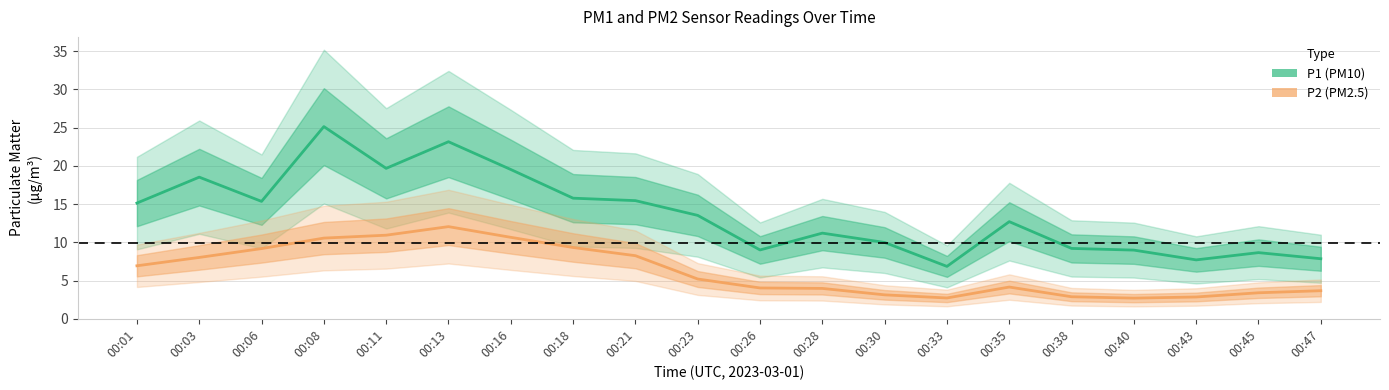

How many series are shown in this chart?

2